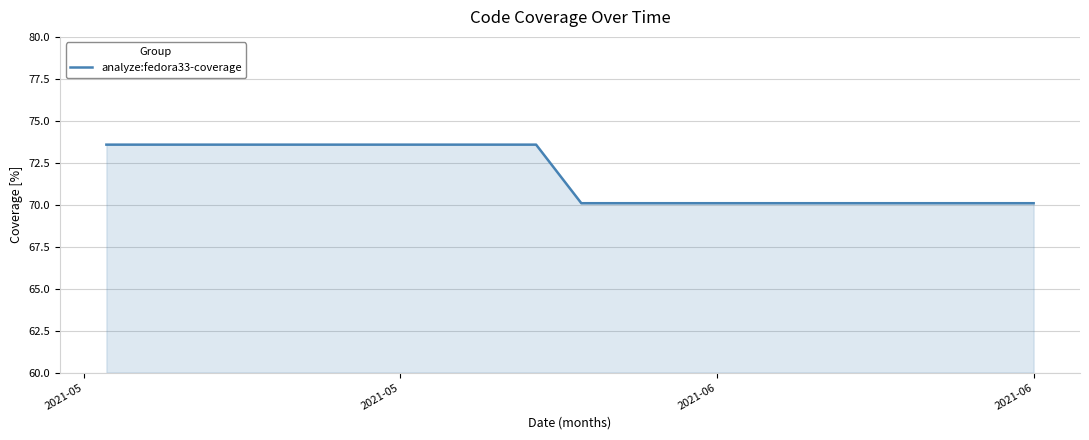

How many values exceed 73?

20